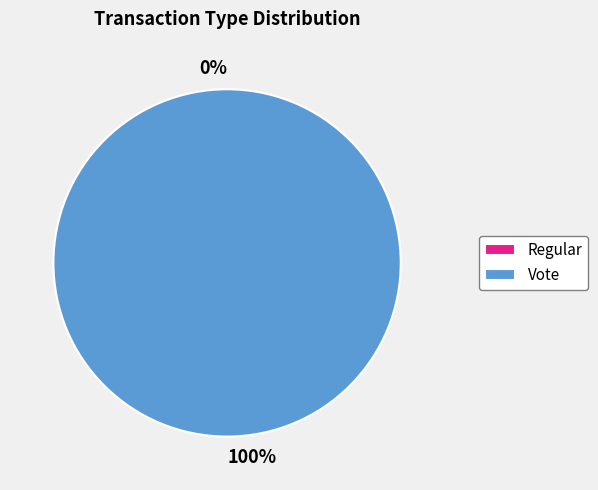

The Vote slice represents 95% of the pie. True or false?

False